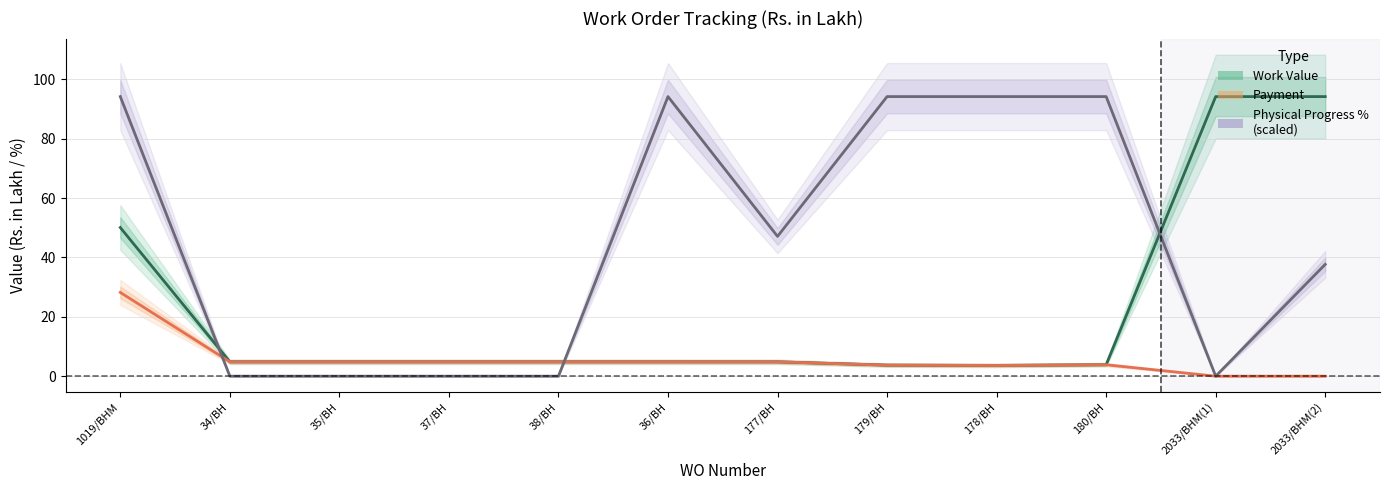

Count the number of categories in the chart.

12